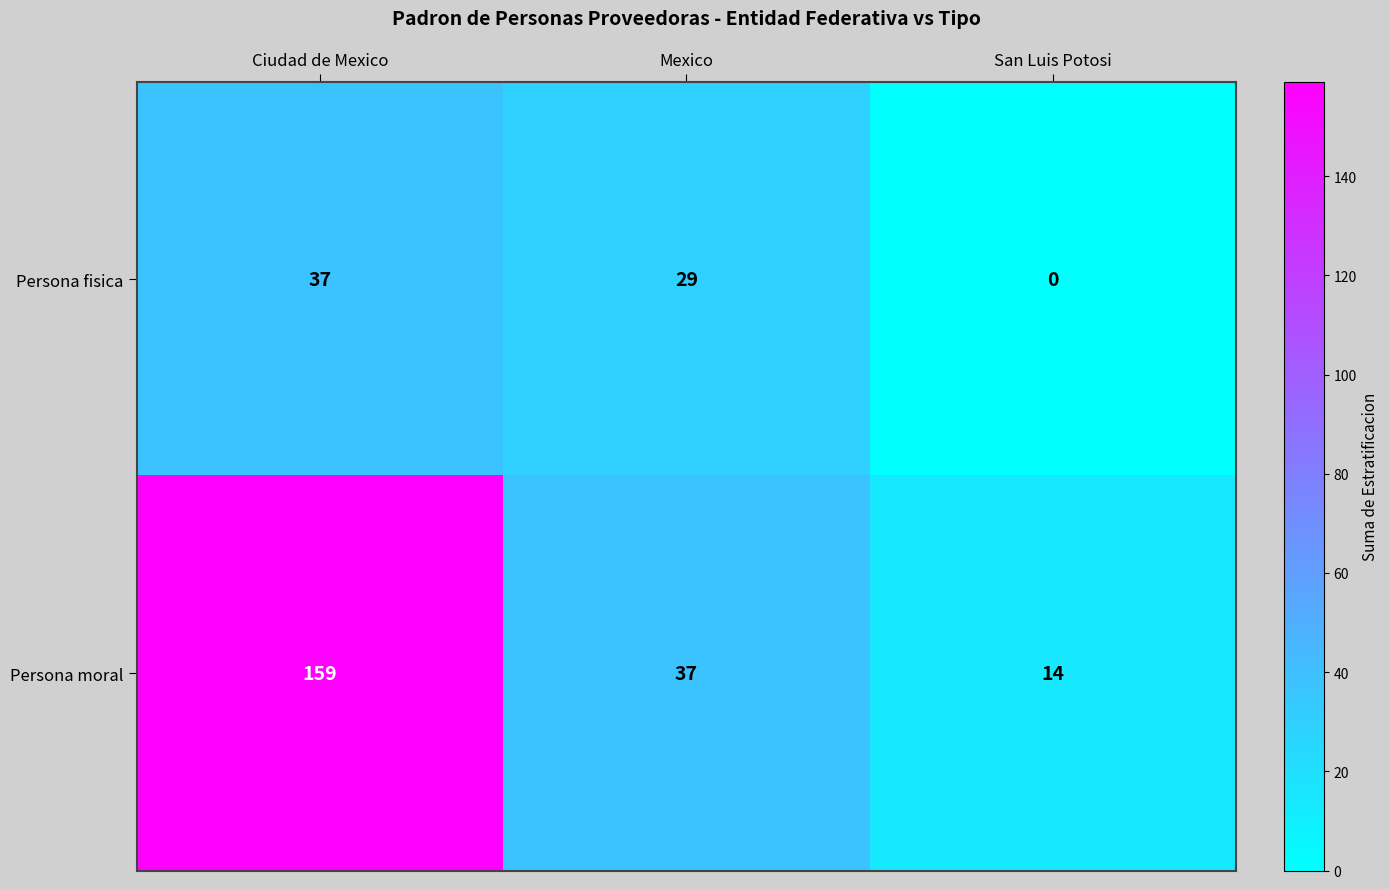

What is the total value across all series at San Luis Potosi?

14